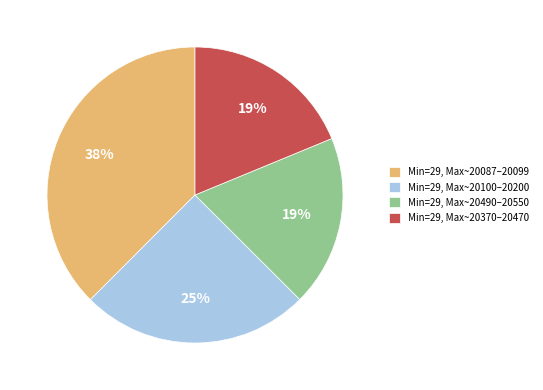

How many segments does this pie chart have?

4